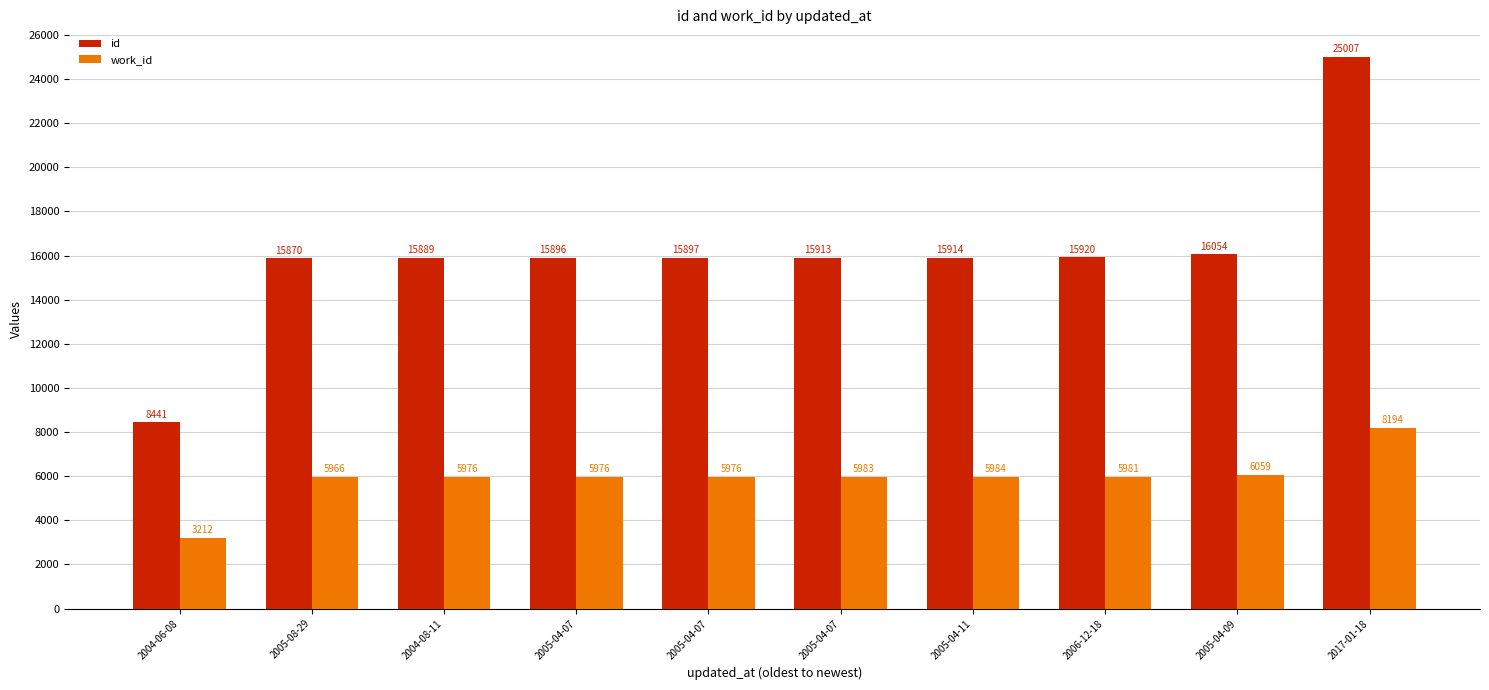

Is the value of id at 2017-01-18 greater than the value of work_id at 2017-01-18?

Yes